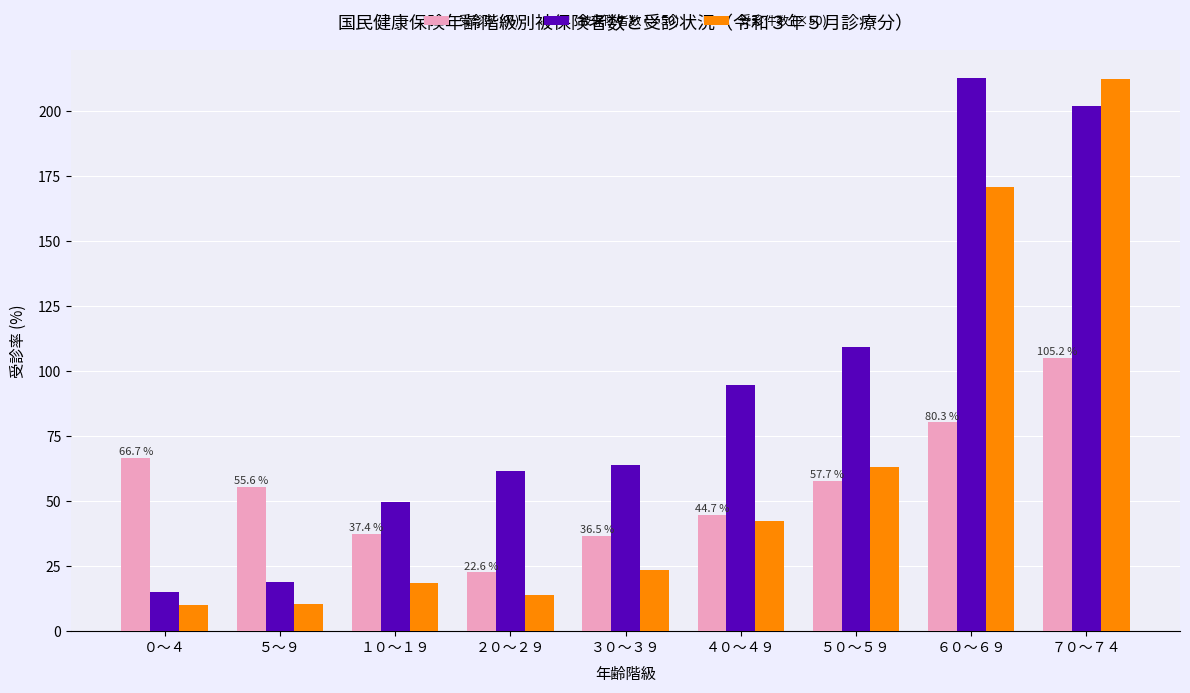

Which series has the largest range (max minus min)?

受診件数 (×50)